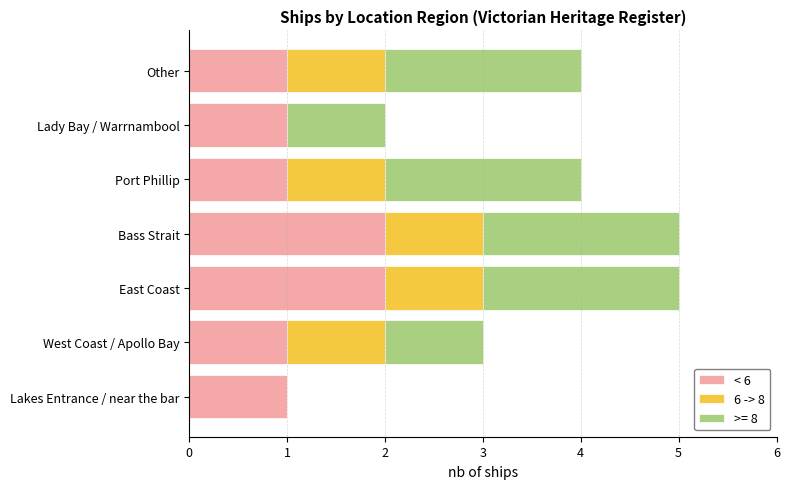

What is the total value across all series at Other?

4